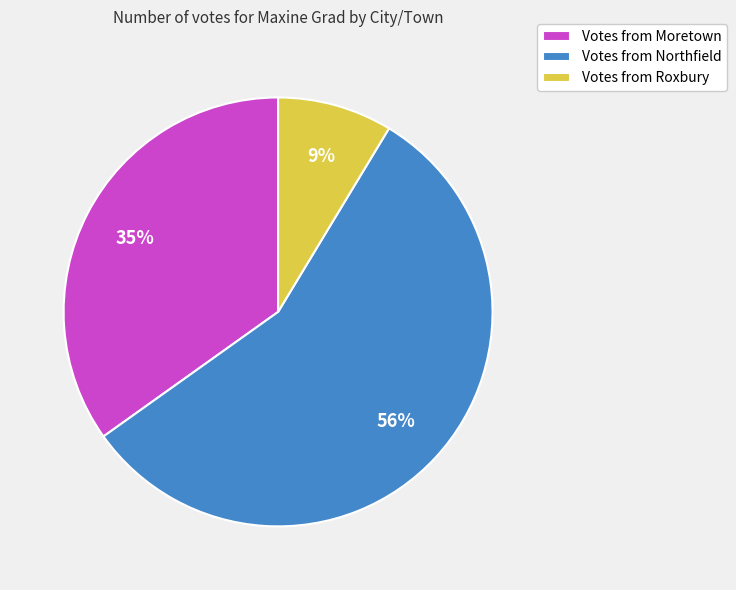

Does any single category account for the majority?

Yes